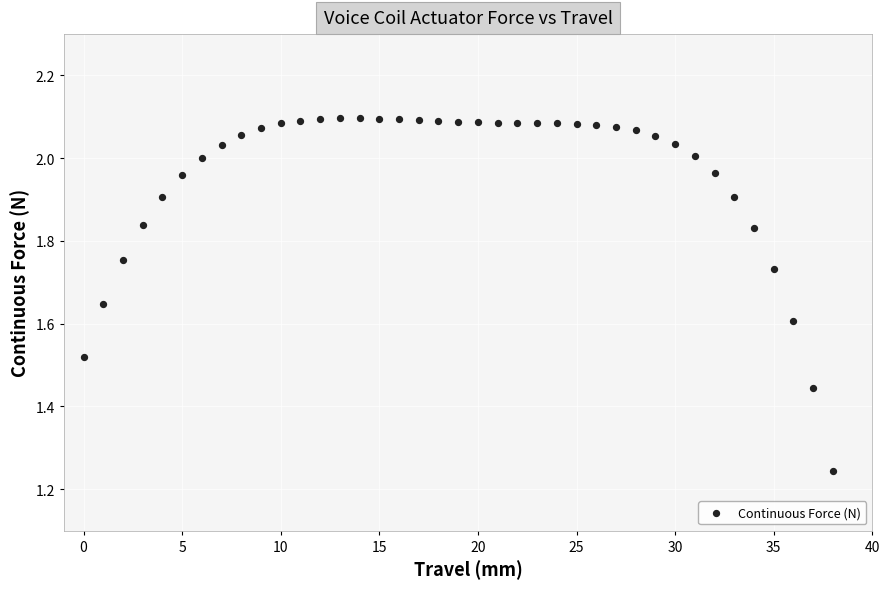

What is the range of Y values (max minus min)?

0.9